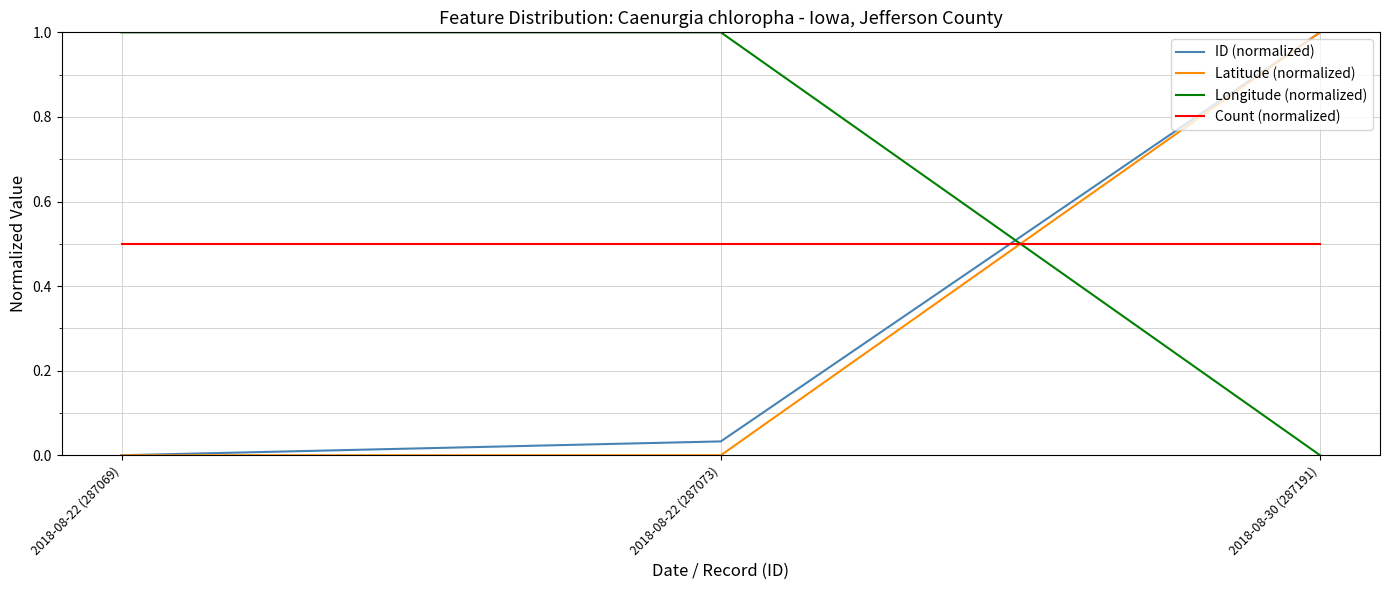

What is the difference between the Latitude (normalized) values at 2018-08-30 (287191) and 2018-08-22 (287069)?

1.0